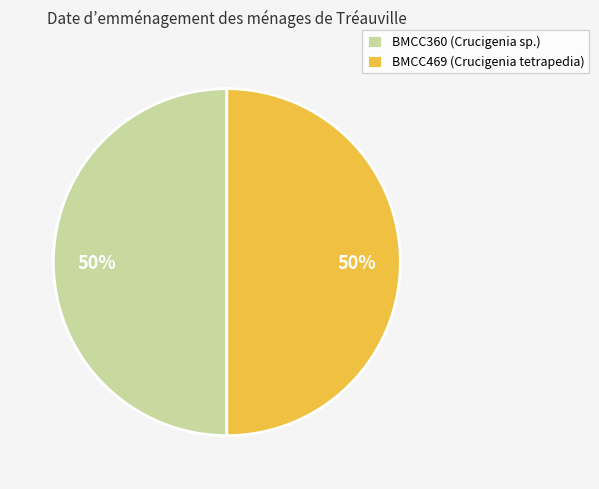

To the nearest percent, what is the combined percentage of BMCC469 and BMCC360?

100%